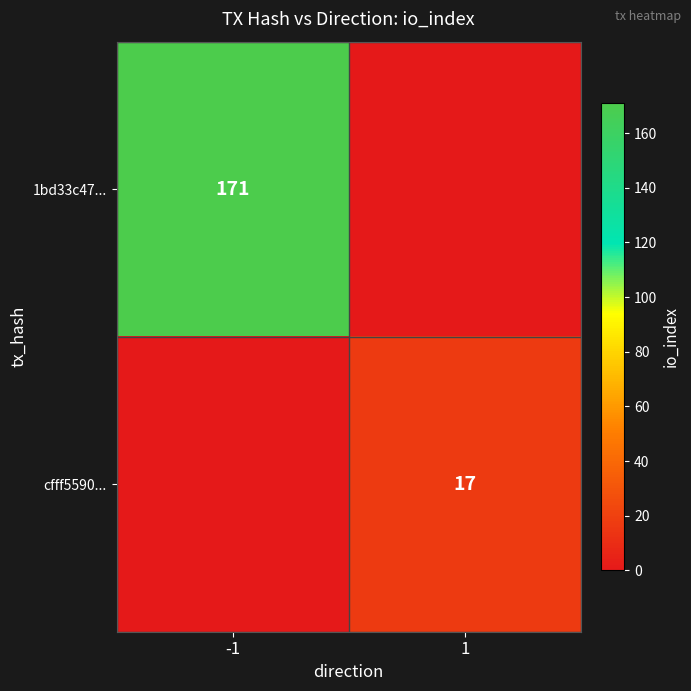

Is it true that 1bd33c47... equals 171 at -1?

True